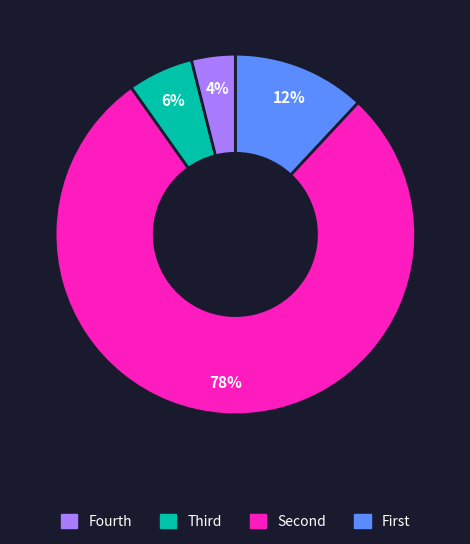

Is there any slice that represents more than half of the pie?

Yes